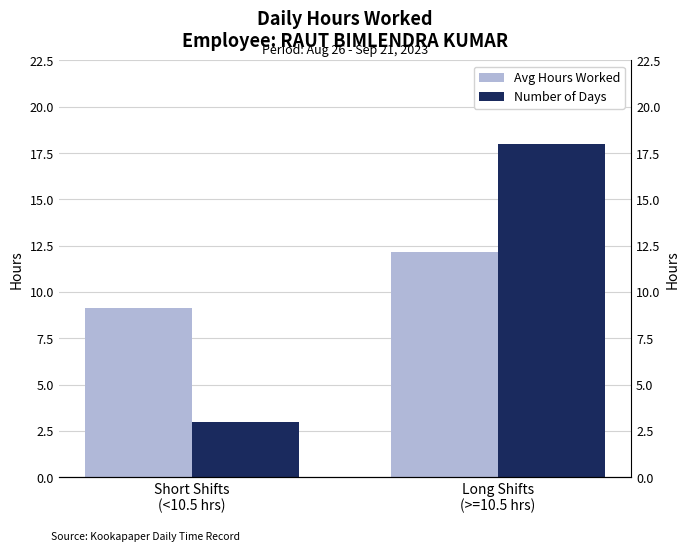

Between Short Shifts
(<10.5 hrs) and Long Shifts
(>=10.5 hrs), which series saw the biggest shift?

Number of Days